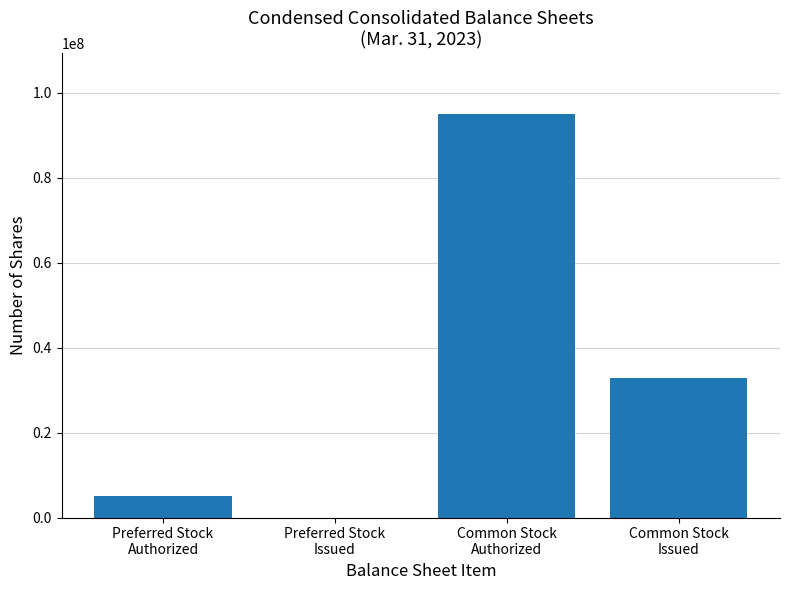

What is the maximum value shown in the chart?

95000000